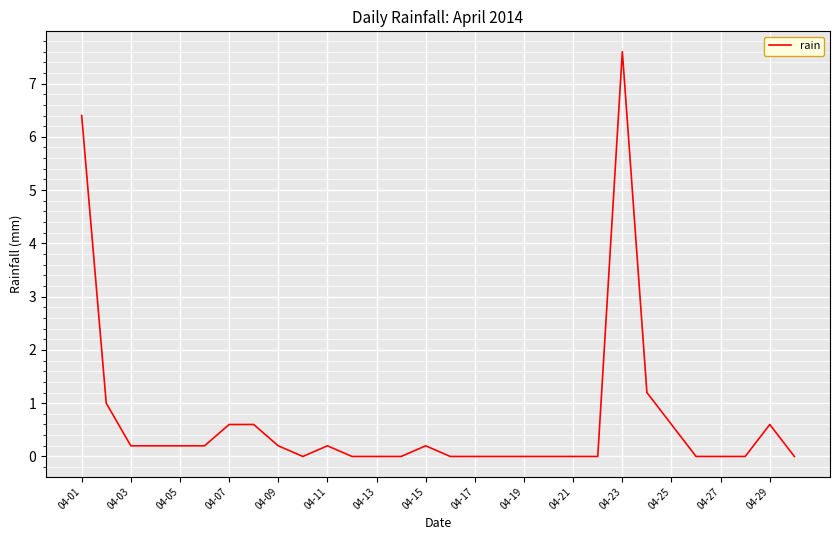

What is the maximum value shown in the chart?

7.6